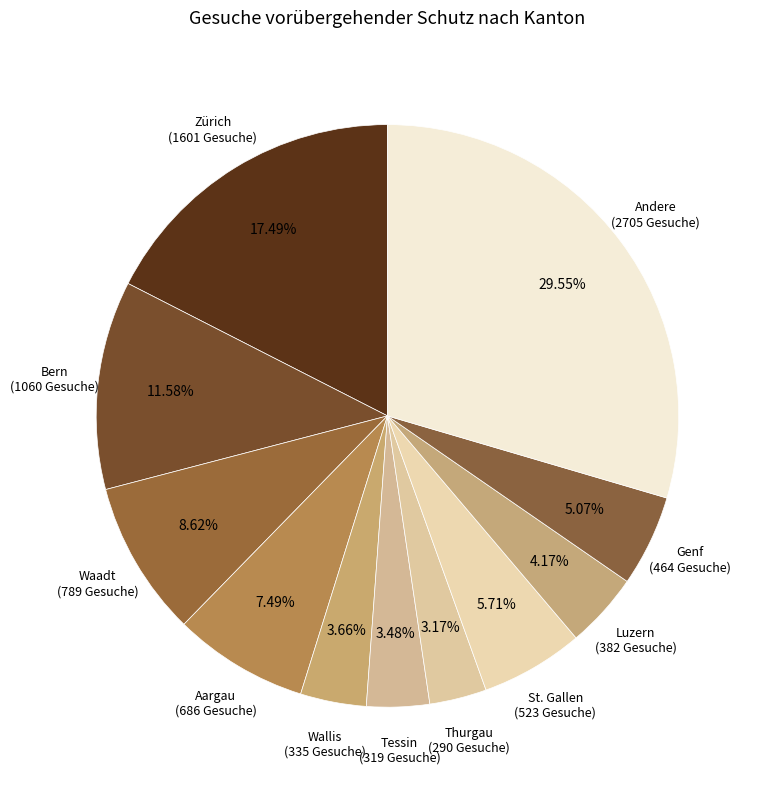

How many slices are in this pie chart?

11